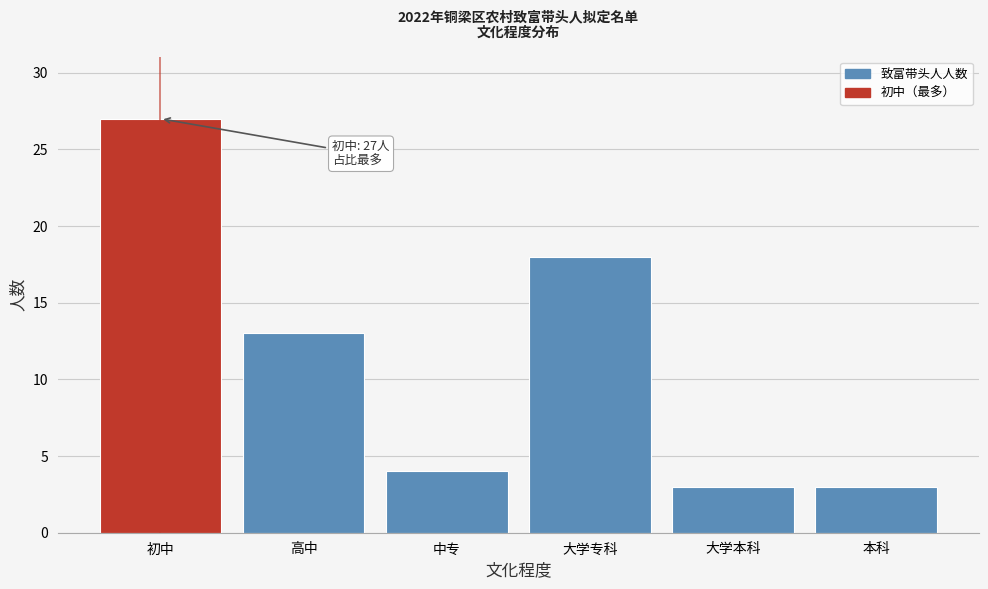

Reading left to right, extract all data points from this chart.

27	13	4	18	3	3